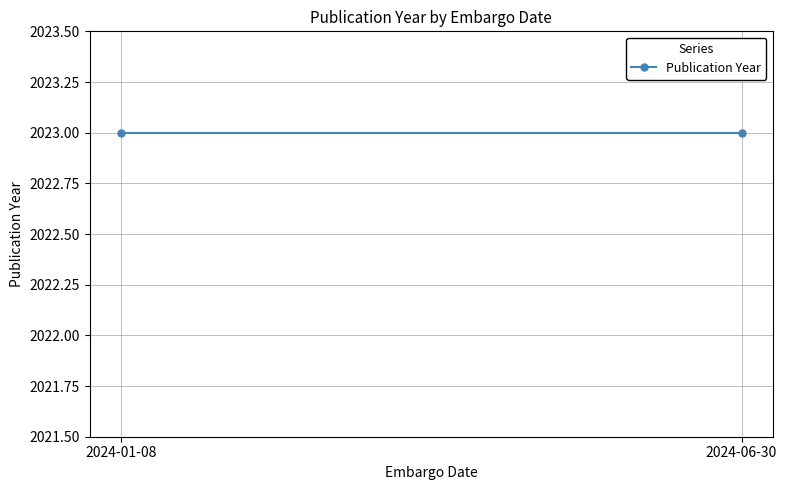

Approximately how many times larger is the value at  compared to 2024-01-08?

1.0